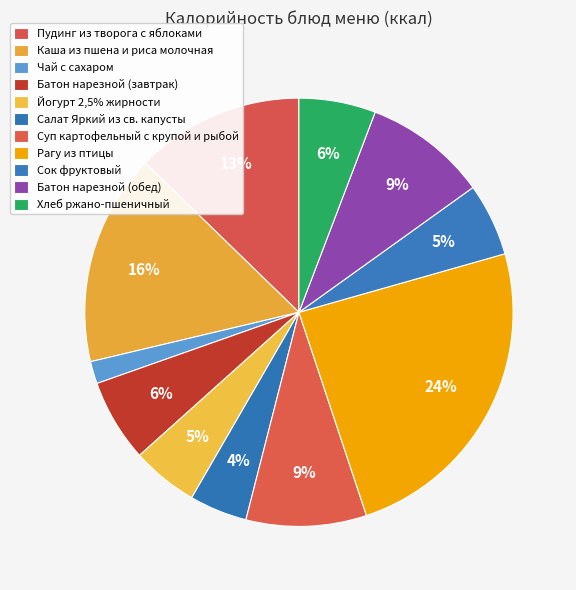

Count the number of slices in the pie.

11